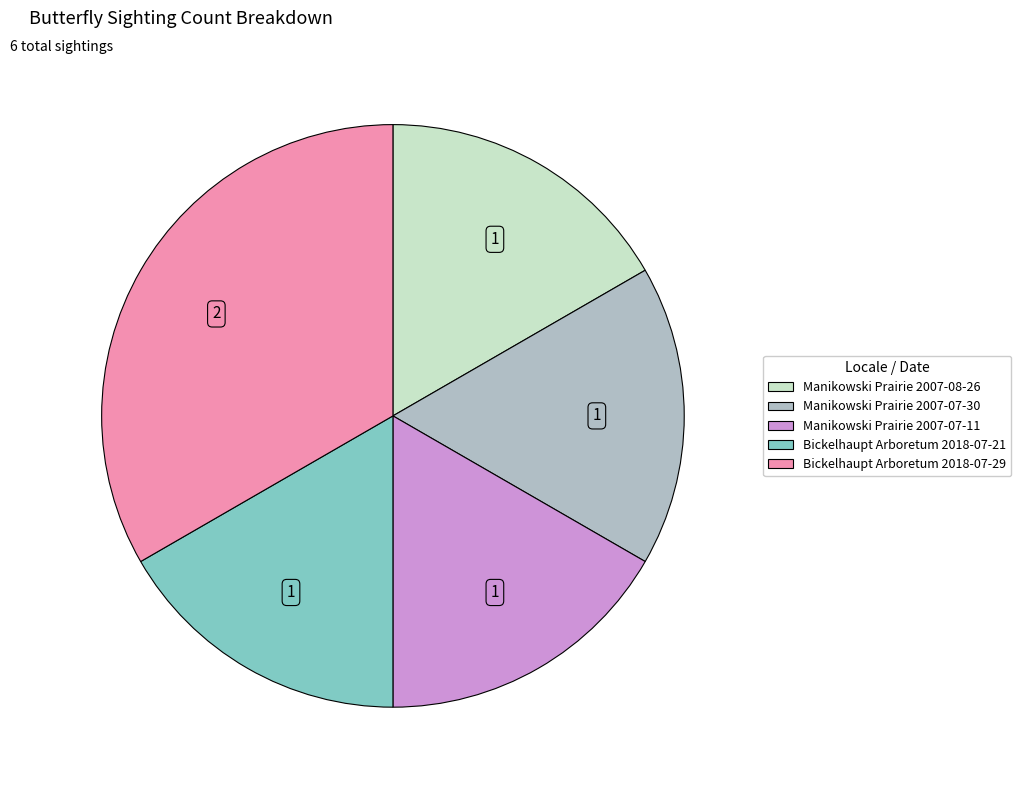

What is the ratio of the value at Manikowski Prairie 2007-07-11 to the value at Bickelhaupt Arboretum 2018-07-29?

0.5